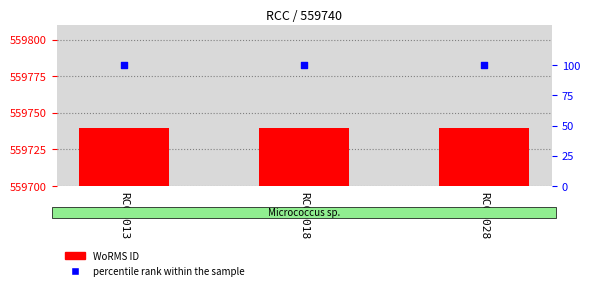

What are all the series names shown in the legend?

WoRMS ID, percentile rank within the sample